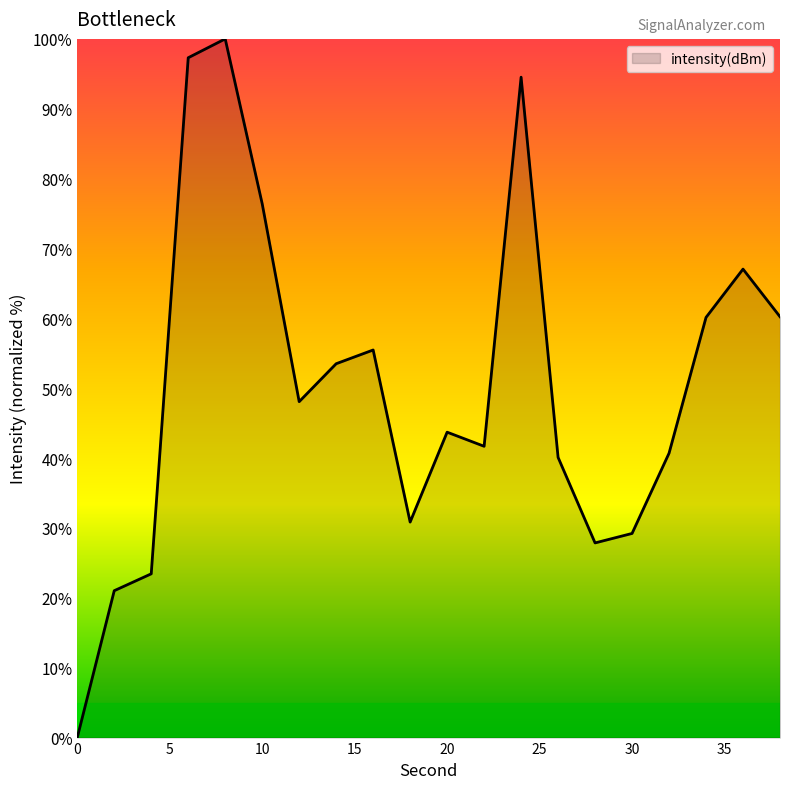

What is the greatest value displayed?

100.0